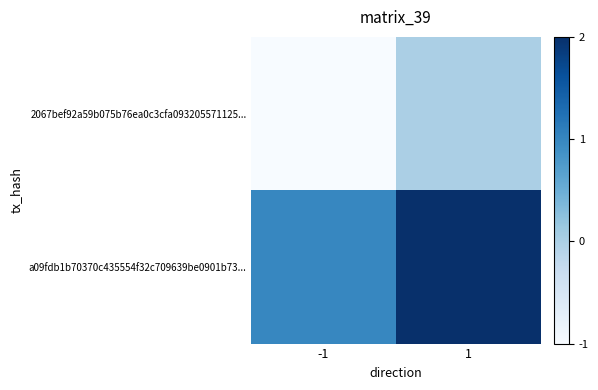

What is the spread (max minus min) of values at -1?

2